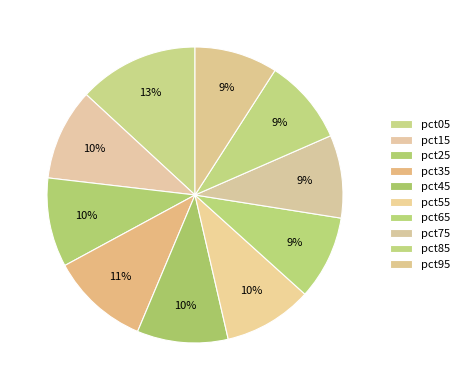

To the nearest percent, what is the difference between the largest and smallest slice percentages?

4%